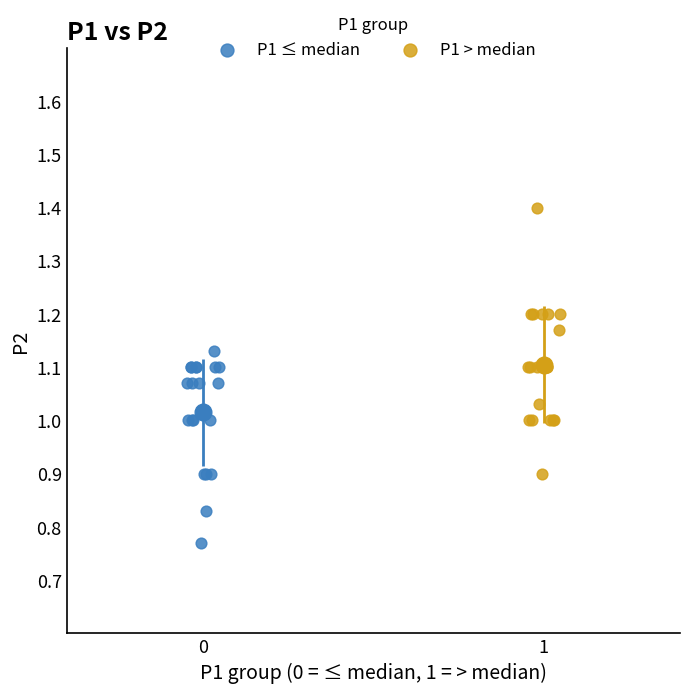

Which series contains the lowest Y value?

P1 ≤ median